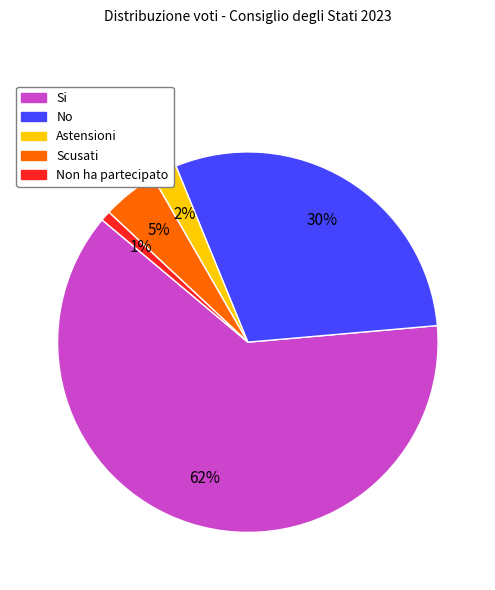

Is there any slice that represents more than half of the pie?

Yes